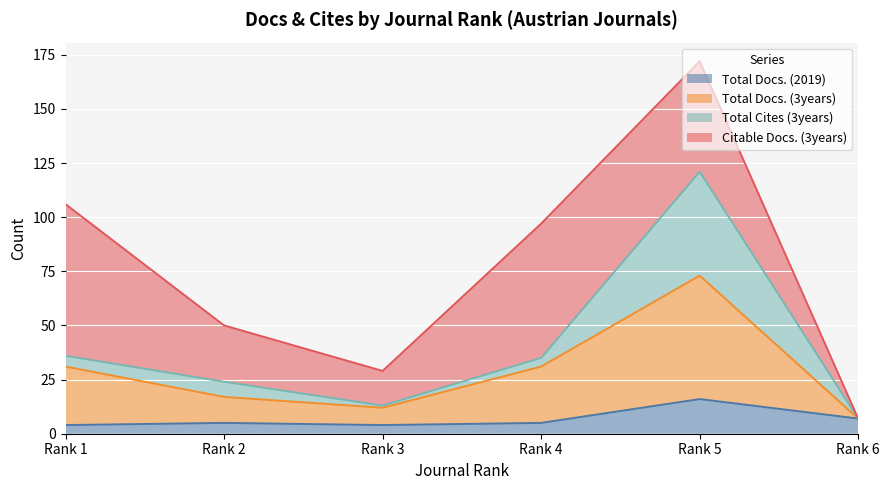

True or false: Total Docs. (2019) and Total Docs. (3years) intersect in this chart.

False